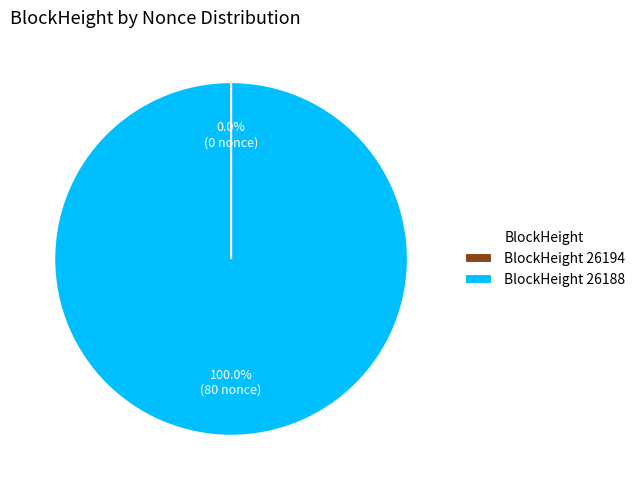

Is BlockHeight 26188 the majority of the pie?

Yes